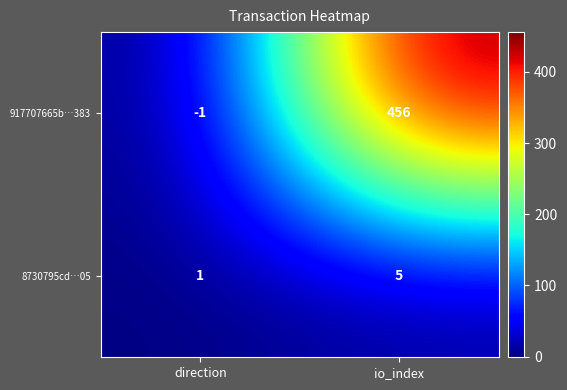

Which series has the largest total across all categories?

917707665b…383